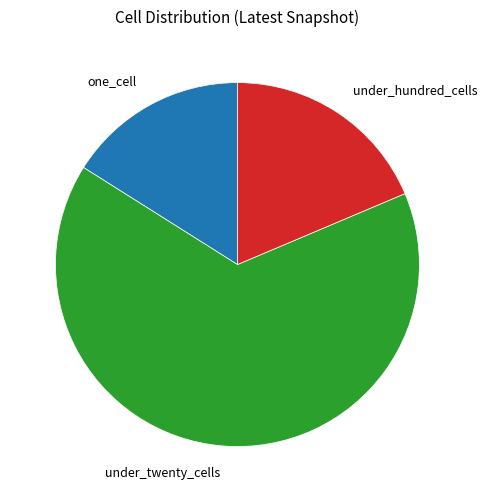

Which slice is the smallest?

one_cell